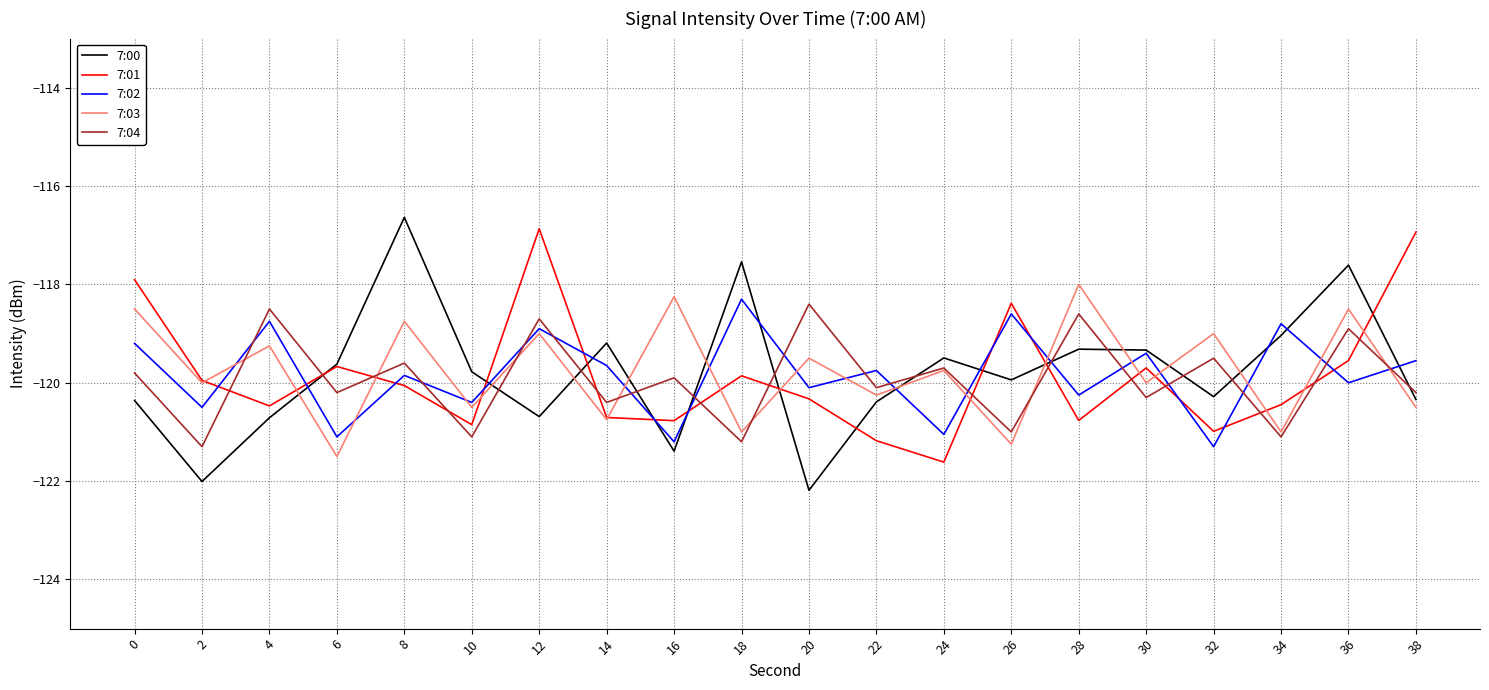

What is the difference between the maximum and minimum values in the 7:00 series?

5.6